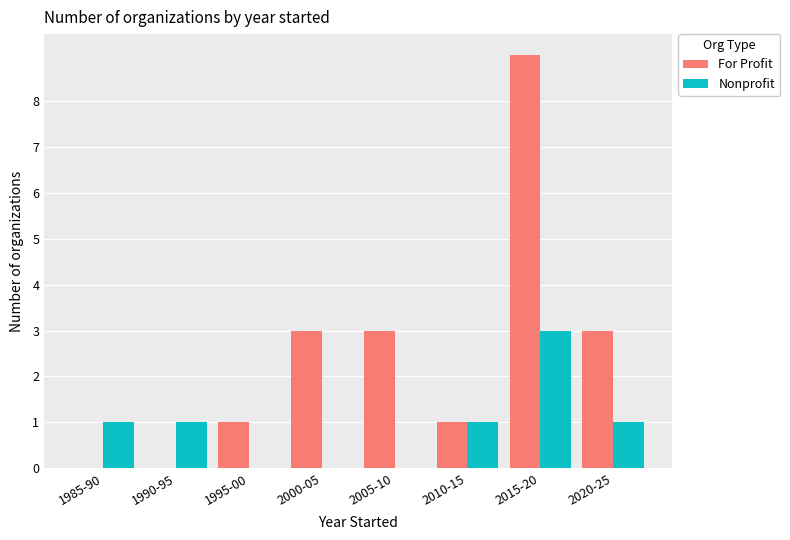

Reading left to right, list all the values displayed in this chart.

For Profit: 1985-90=0	1990-95=0	1995-00=1	2000-05=3	2005-10=3	2010-15=1	2015-20=9	2020-25=3
Nonprofit: 1985-90=1	1990-95=1	1995-00=0	2000-05=0	2005-10=0	2010-15=1	2015-20=3	2020-25=1